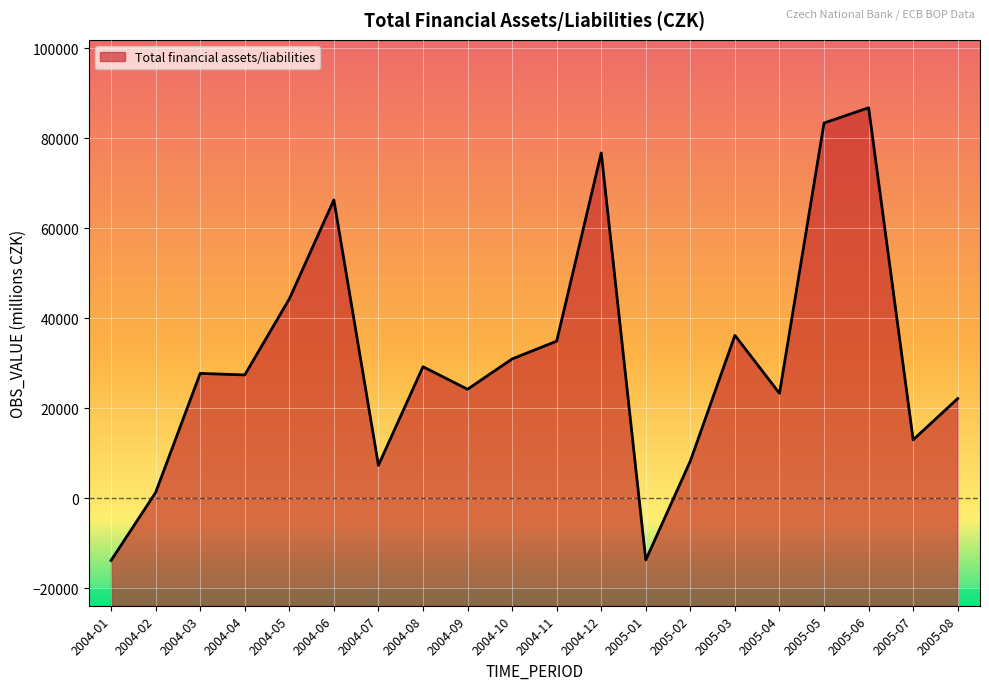

True or false: the data shows 12989 at 2005-07.

True